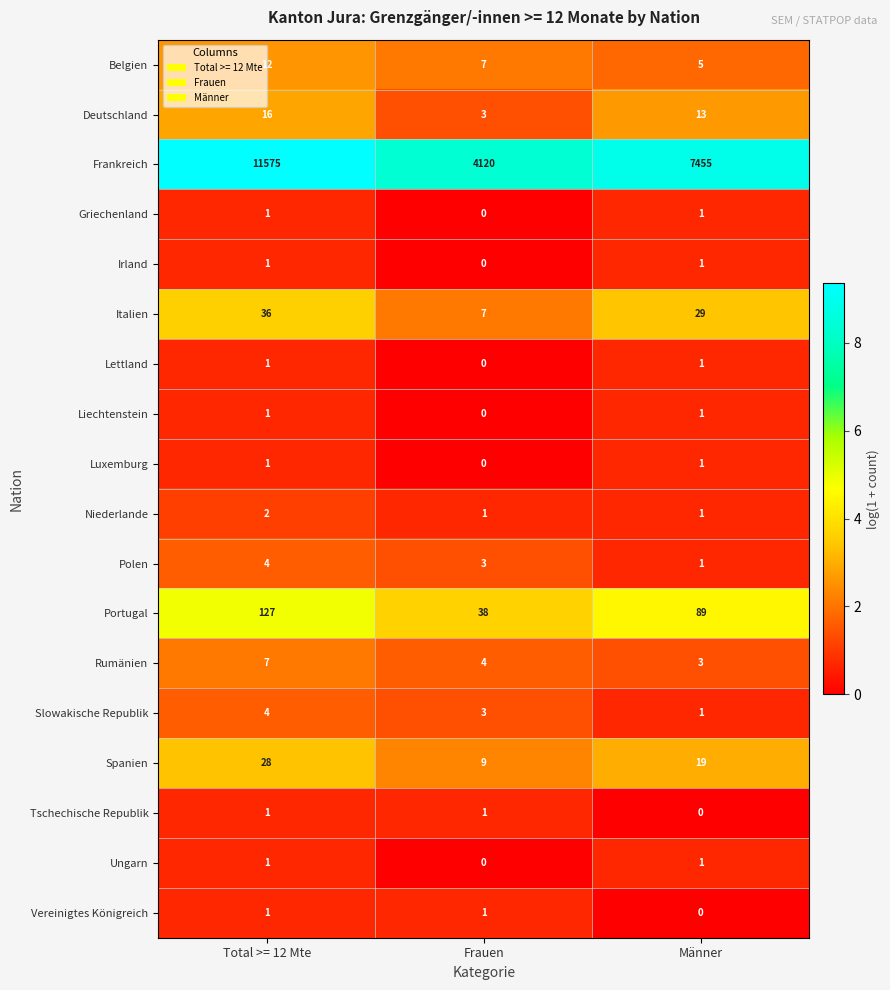

Which series has the largest total across all categories?

Frankreich